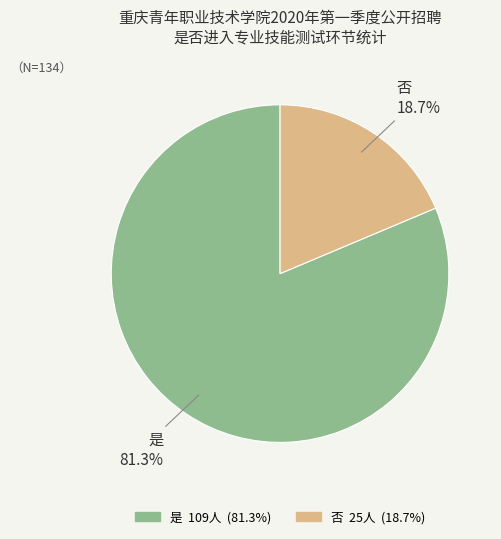

Do 否 and 是 together represent more than half of the pie?

Yes